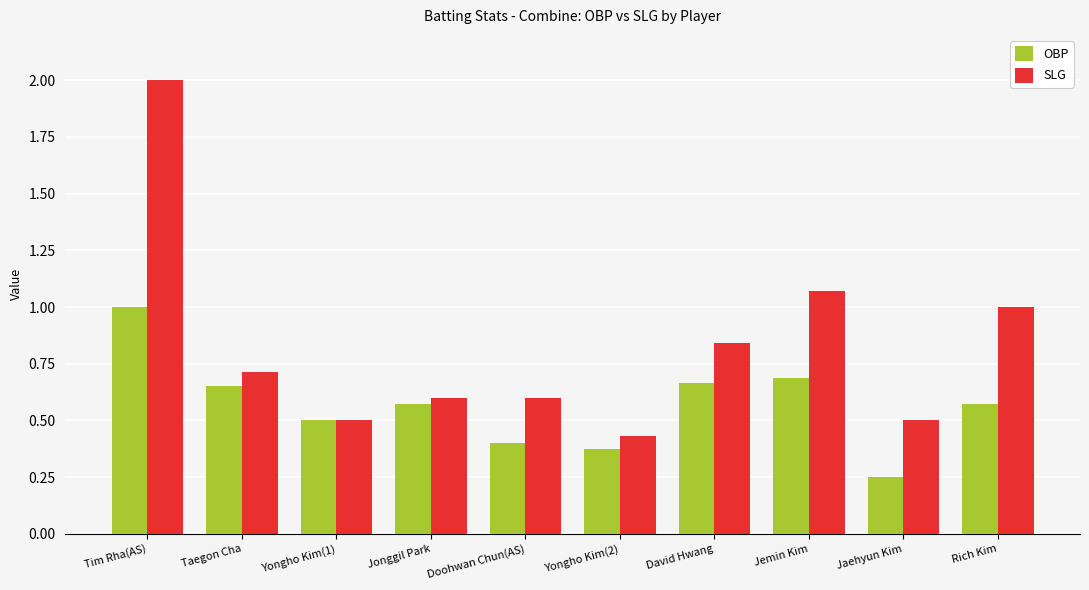

At which category is the sum across all series the highest?

Tim Rha(AS)